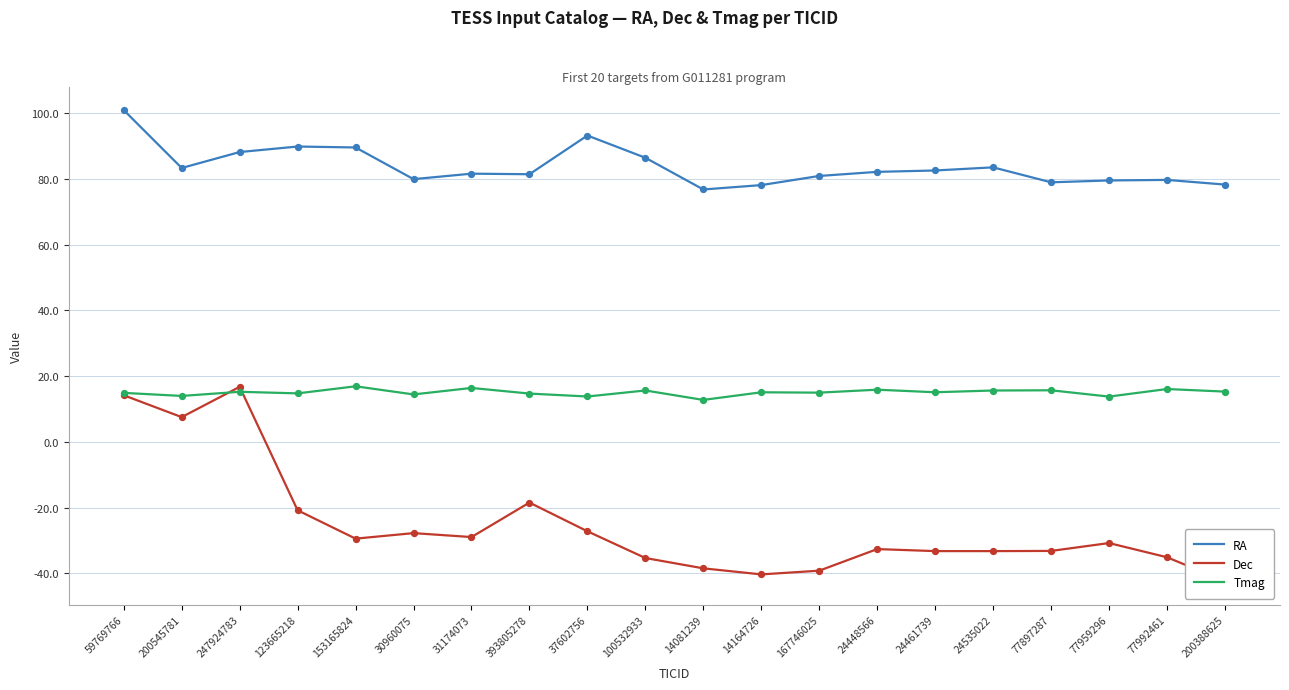

Is the value of Dec at 153165824 greater than the value of RA at 247924783?

No